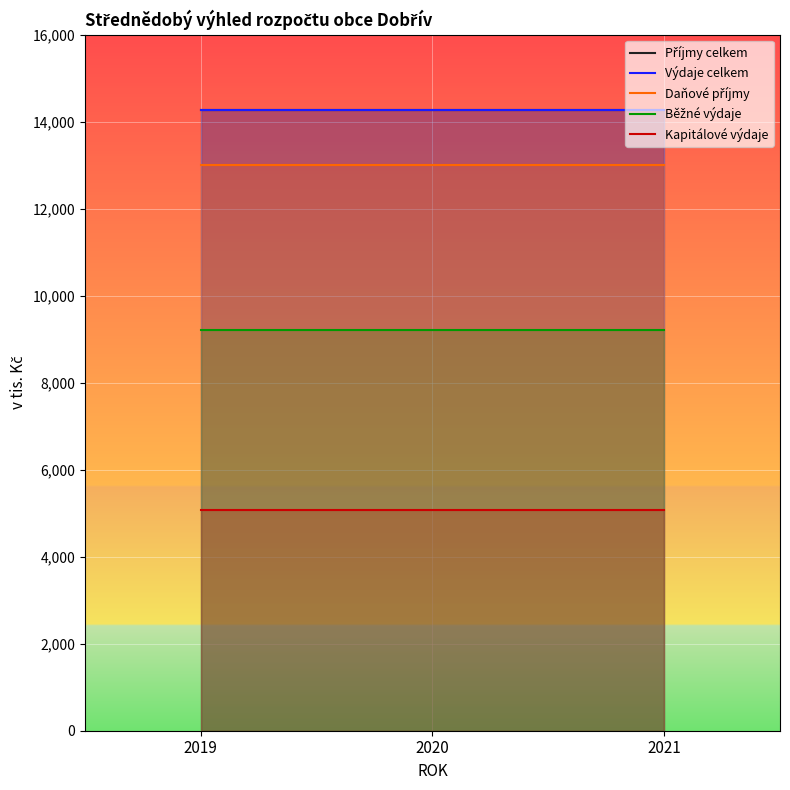

Reading right to left, transcribe all the data shown in this chart.

Příjmy celkem: 14277	14277	14277
Výdaje celkem: 14277	14277	14277
Daňové příjmy: 13000	13000	13000
Běžné výdaje: 9200	9200	9200
Kapitálové výdaje: 5070	5070	5070